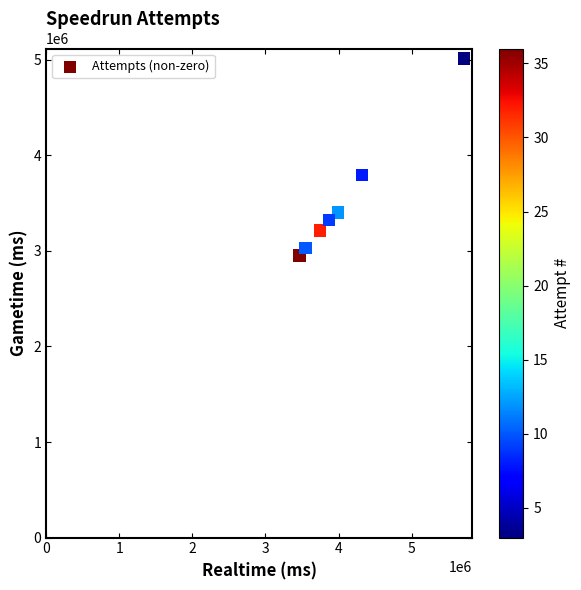

What is the average Y value?

3532796